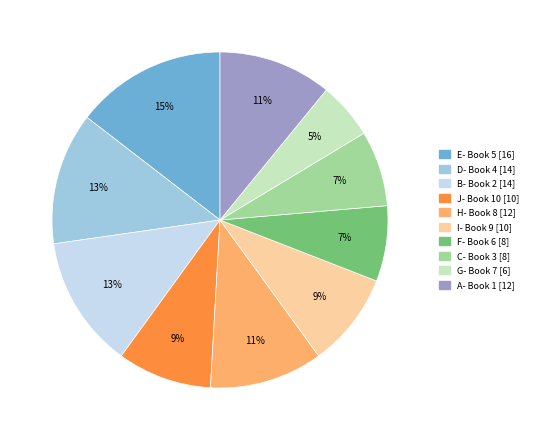

How many segments does this pie chart have?

10